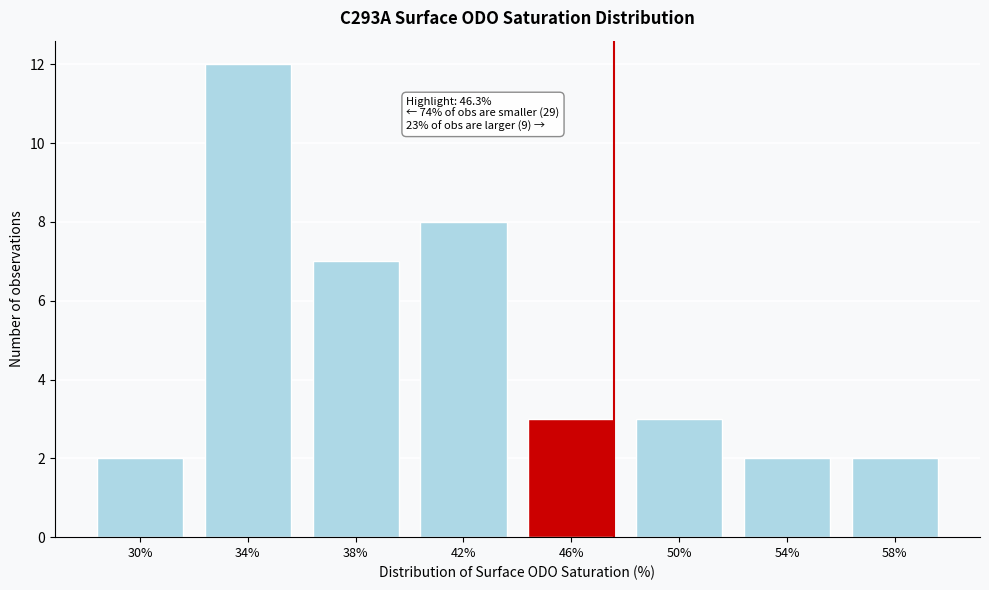

Reading left to right, extract all data points from this chart.

2	12	7	8	3	3	2	2